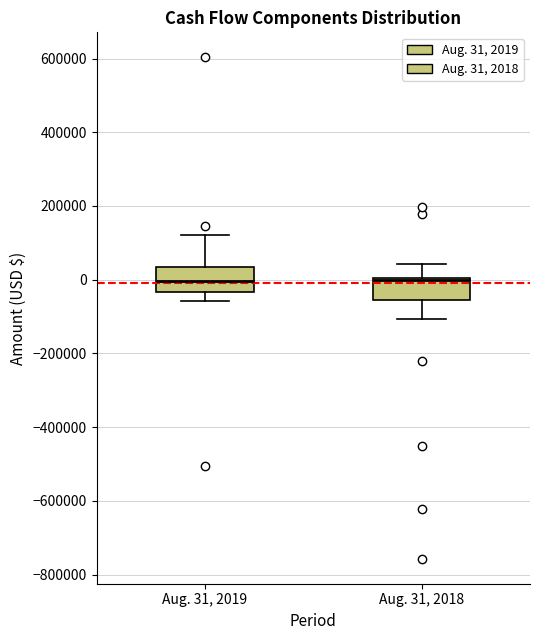

Reading left to right, transcribe this box plot: for each box, give where its median line is, the range the box spans, and where its two whiskers end, as read against the y-axis. The values are not printed on the chart, so give them approximately, as read against the axis.

Aug. 31, 2019: median 0, box -40000 to 40000, whiskers -60000 to 120000
Aug. 31, 2018: median 0 (just below the box's upper edge), box -60000 to 0, whiskers -100000 to 40000